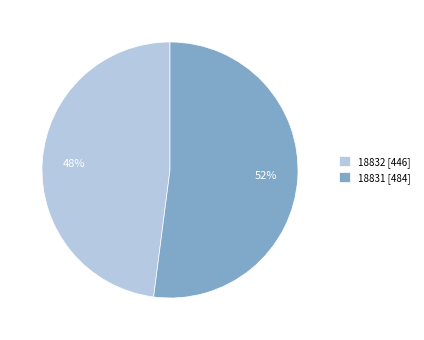

How many segments does this pie chart have?

2